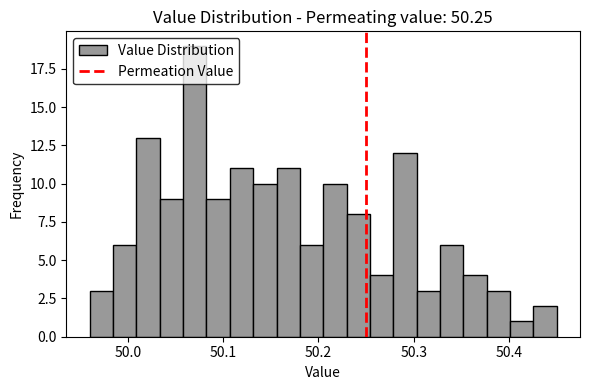

Around what value on the x-axis is the tallest bar? Give the approximate position of its centre, as read against the axis.

50.07